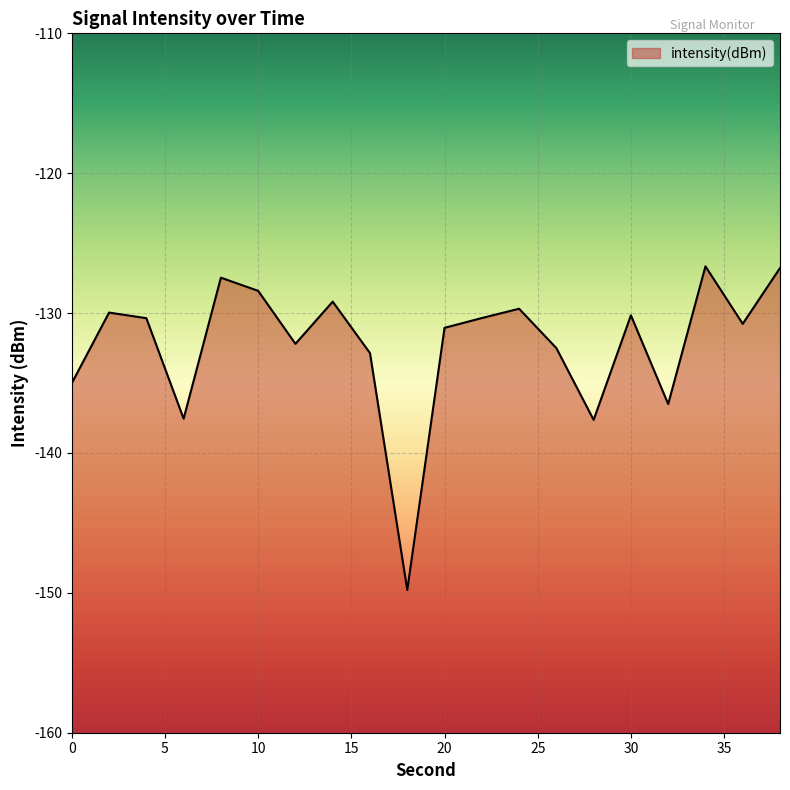

The chart shows a value of -233.0 at 26. True or false?

False